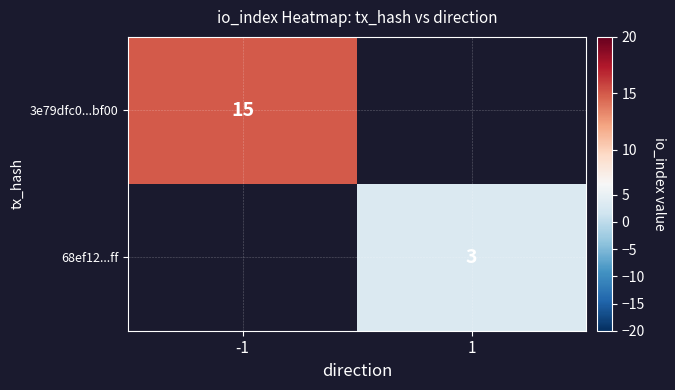

The 68ef12...ff series shows 5 at 1. True or false?

False